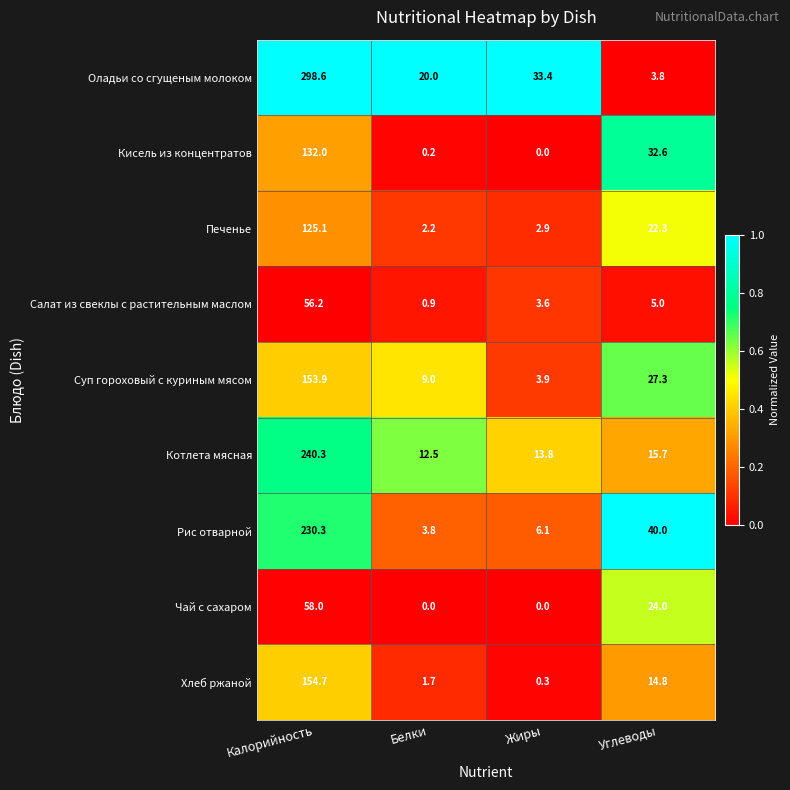

What is the difference between the highest and lowest values at Углеводы?

36.2